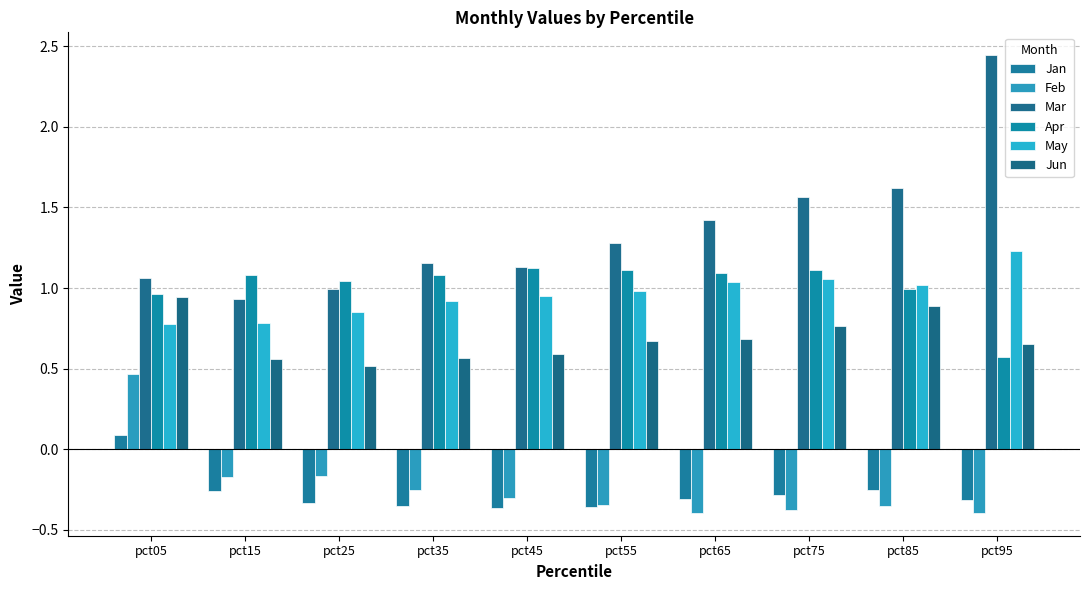

Read the May value at pct65.

1.0